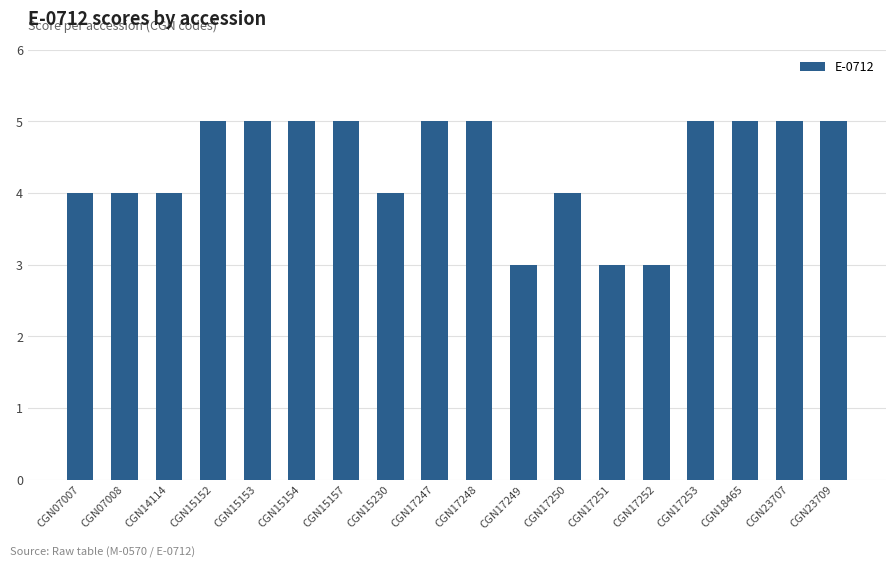

Reading right to left, transcribe all the data shown in this chart.

CGN23709=5	CGN23707=5	CGN18465=5	CGN17253=5	CGN17252=3	CGN17251=3	CGN17250=4	CGN17249=3	CGN17248=5	CGN17247=5	CGN15230=4	CGN15157=5	CGN15154=5	CGN15153=5	CGN15152=5	CGN14114=4	CGN07008=4	CGN07007=4